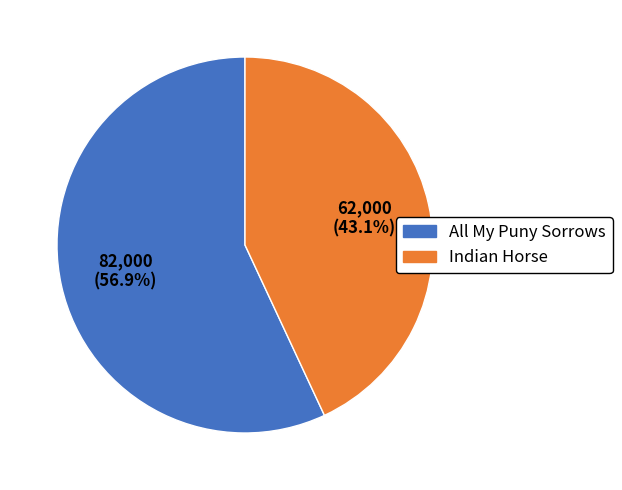

Rank the categories by value from lowest to highest.

Indian Horse, All My Puny Sorrows